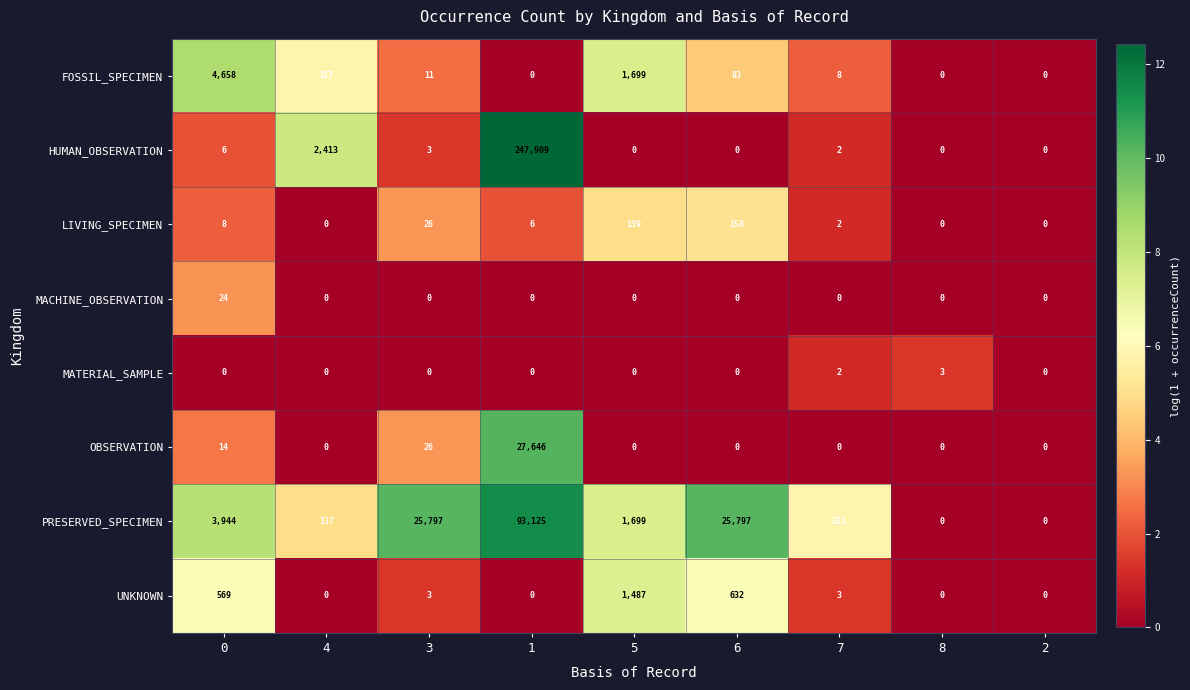

What is the total value across all series at 5?

5024